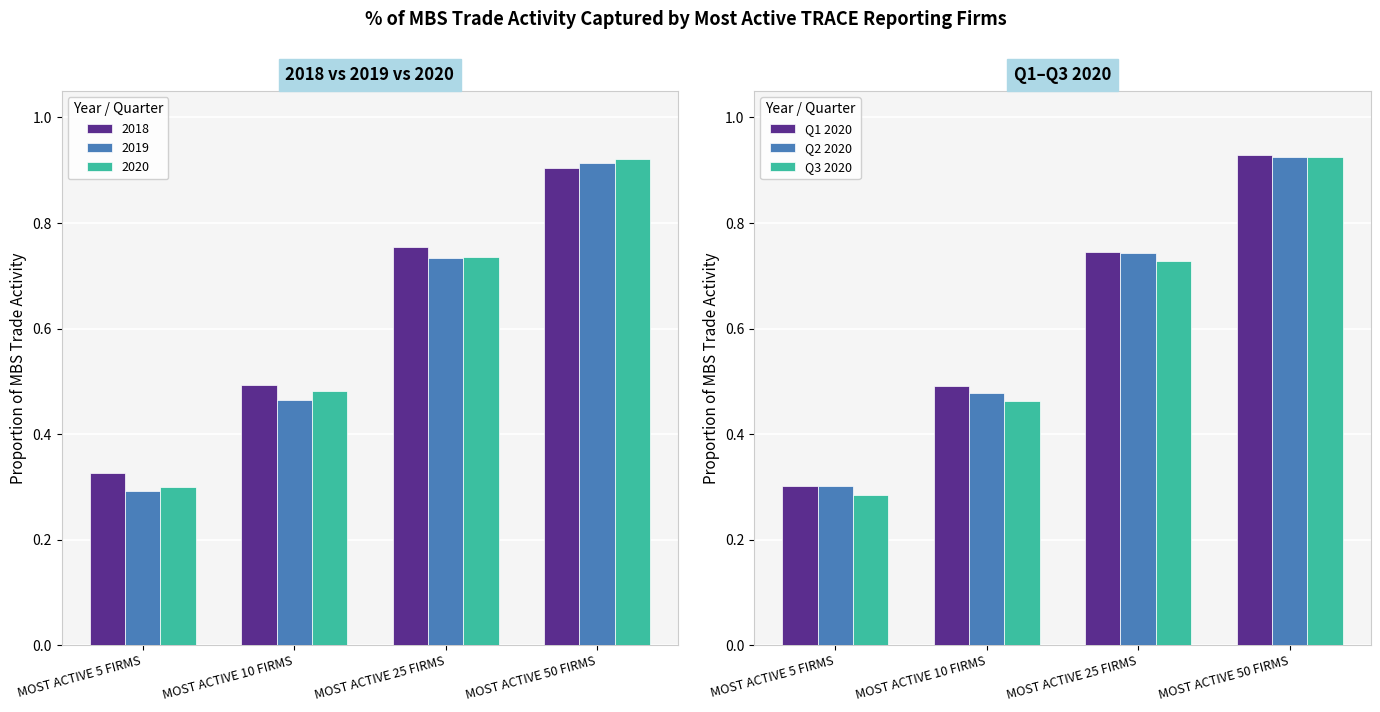

What is the total value across all series at MOST ACTIVE 50 FIRMS?

2.8